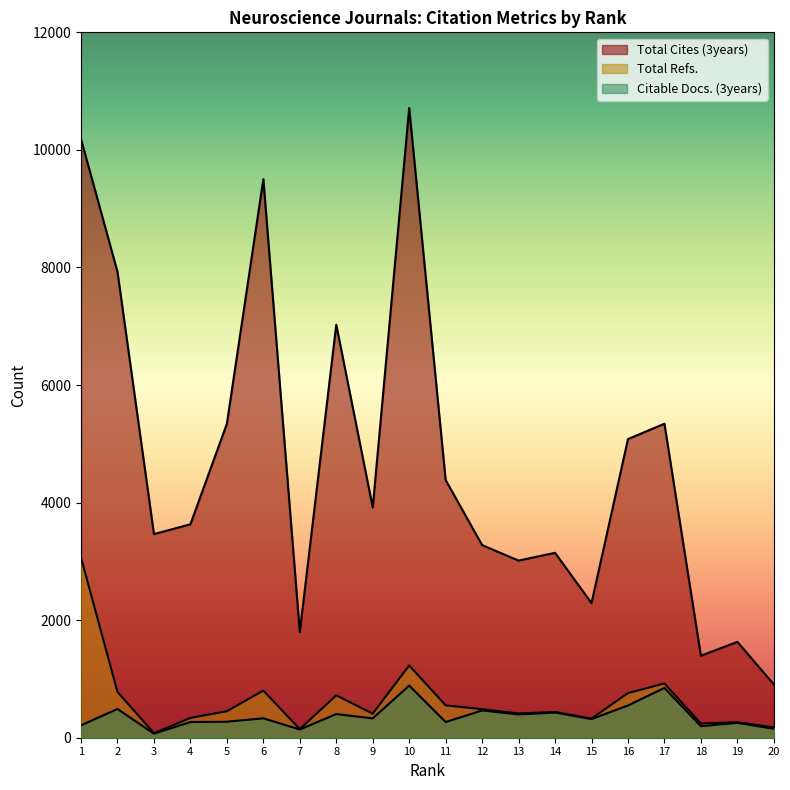

What are all the series names shown in the legend?

Total Cites (3years), Total Refs., Citable Docs. (3years)